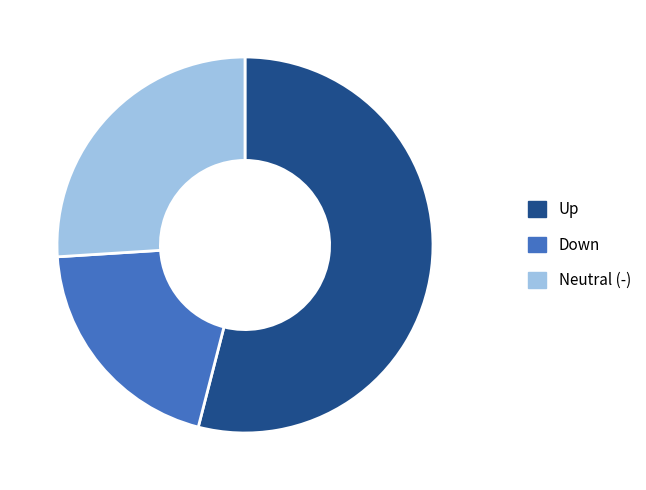

Is it true that Up is 62% of the pie?

False